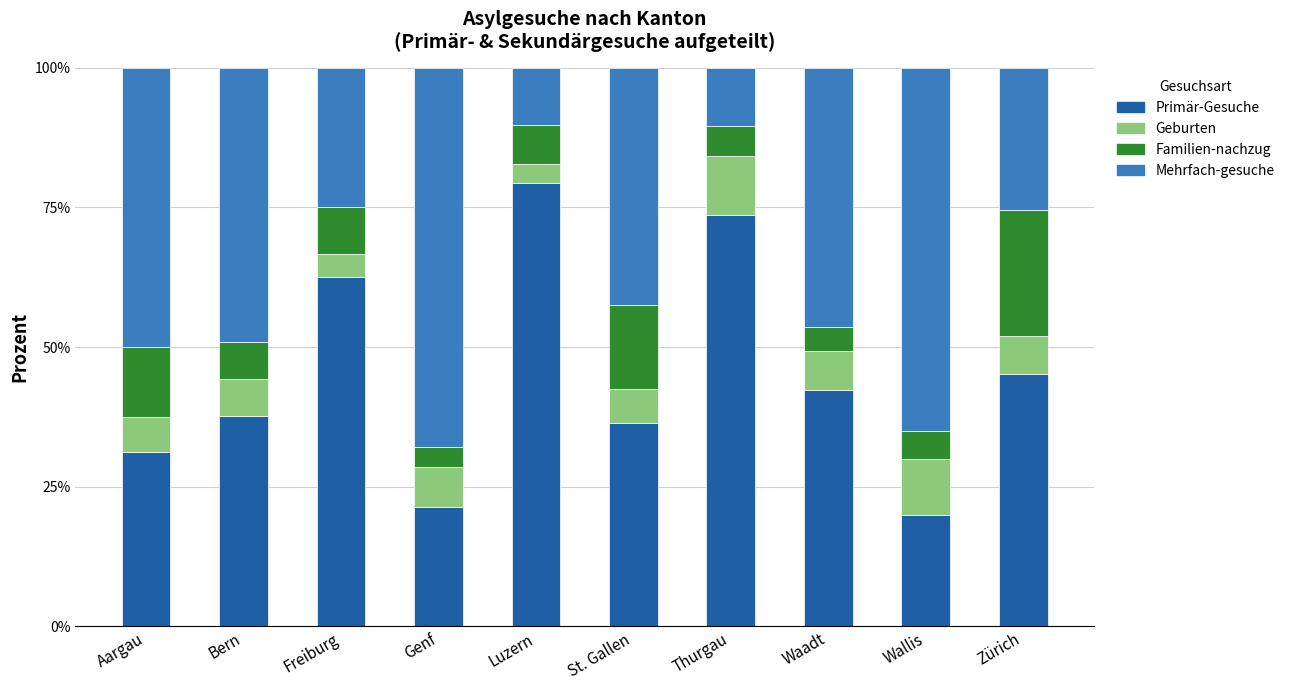

What are all the series names shown in the legend?

Primär-Gesuche, Geburten, Familien-nachzug, Mehrfach-gesuche